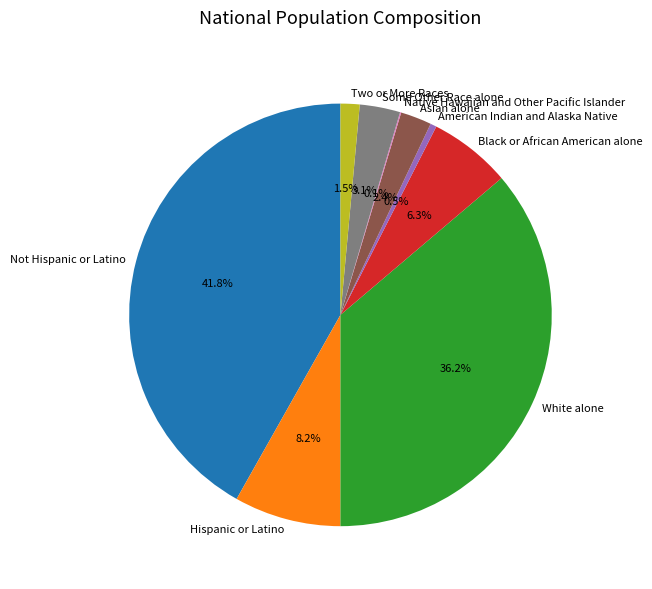

To the nearest percent, what is the combined percentage of Some Other Race alone and Hispanic or Latino?

11%